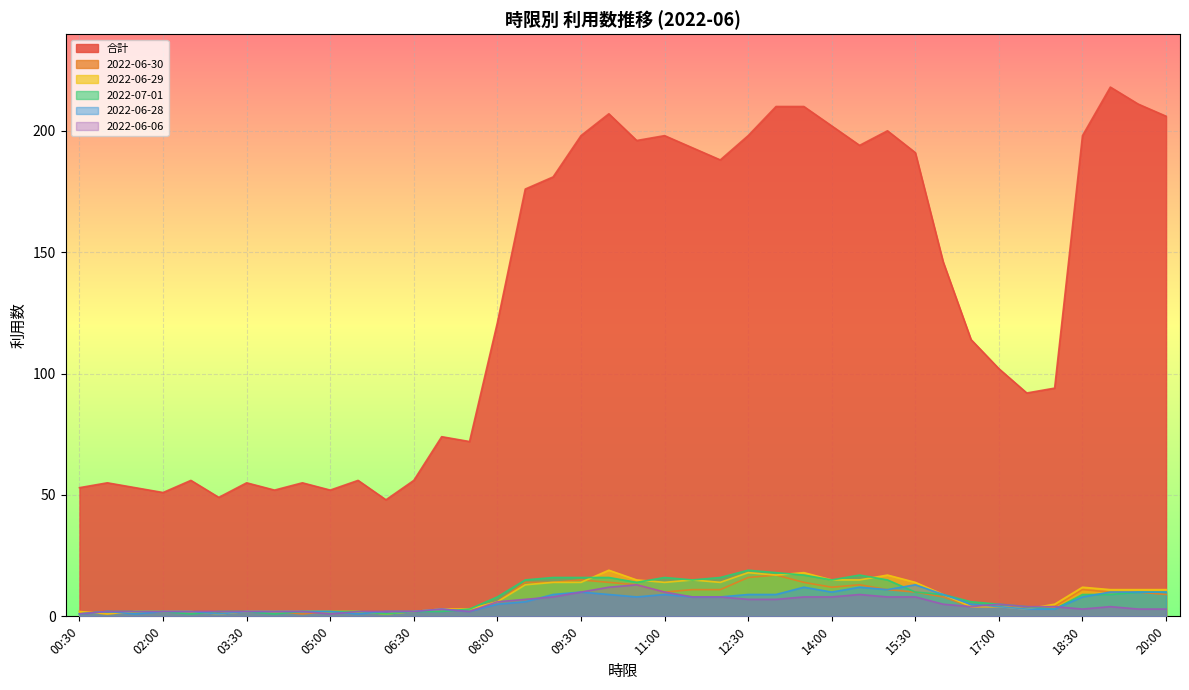

Is the value of 2022-06-28 at 10:30 greater than the value of 2022-07-01 at 10:30?

No